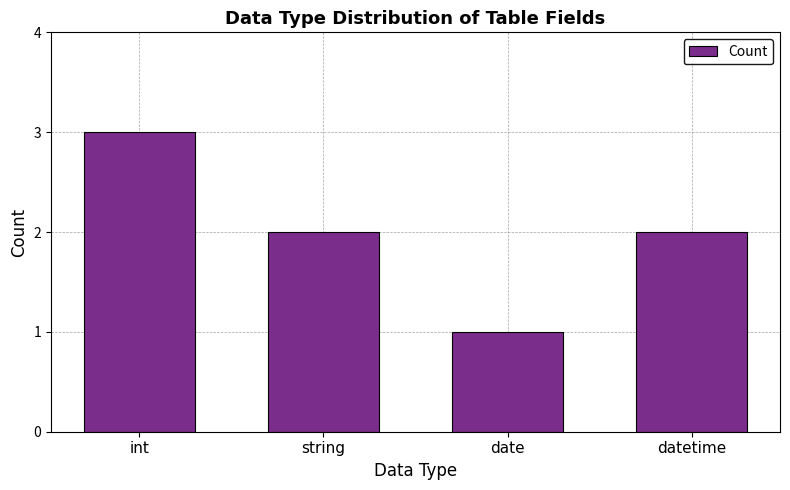

How many values are between 2 and 3?

3